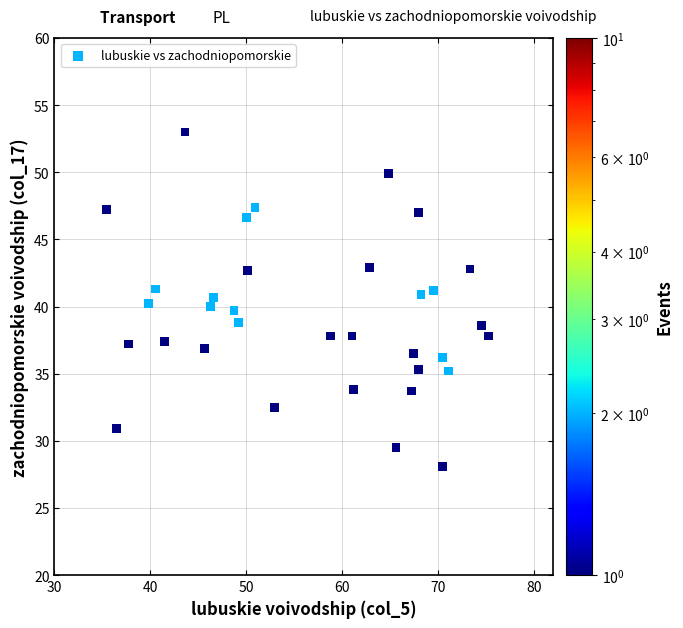

What is the range of X values (max minus min)?

39.8